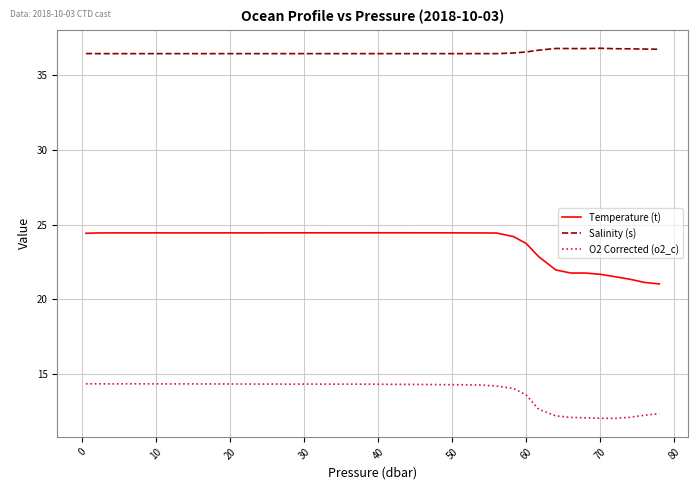

What is the difference between the maximum and minimum values in the Temperature (t) series?

3.4